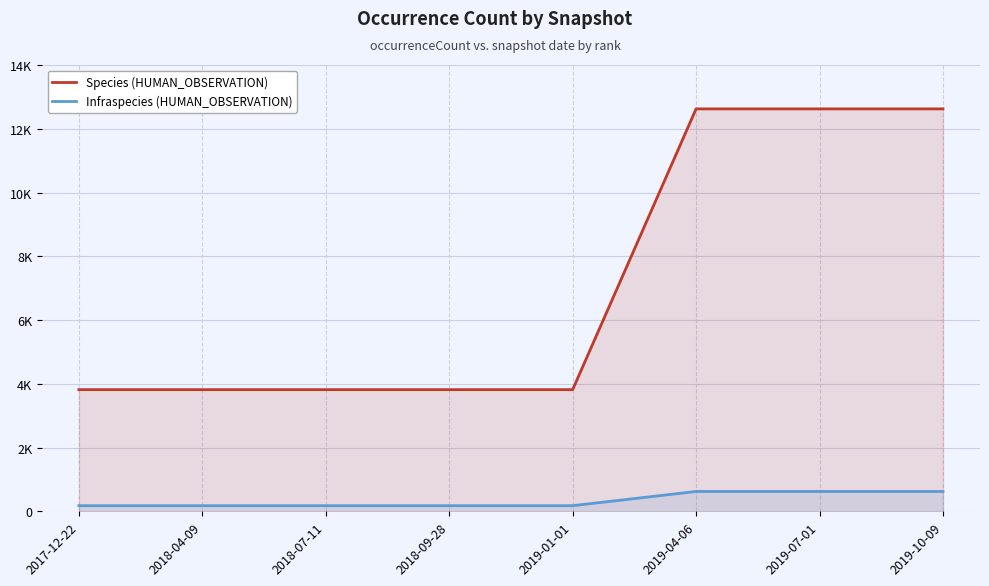

Between 2019-04-06 and 2018-07-11, which is larger?

2019-04-06